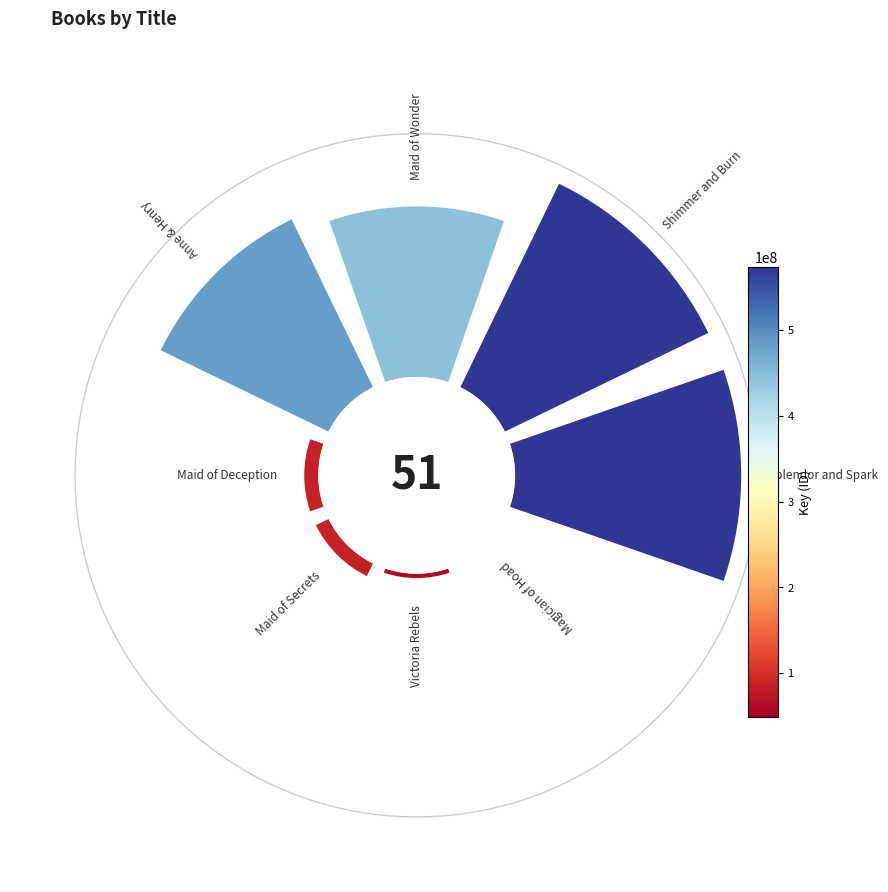

How many segments does this pie chart have?

8